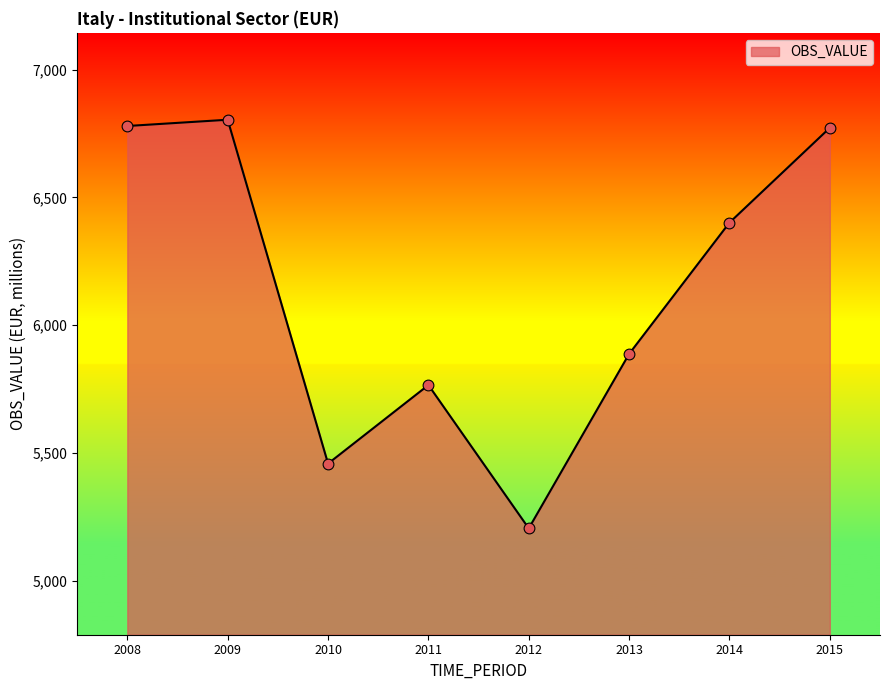

Which has a higher value, 2013 or 2015?

2015